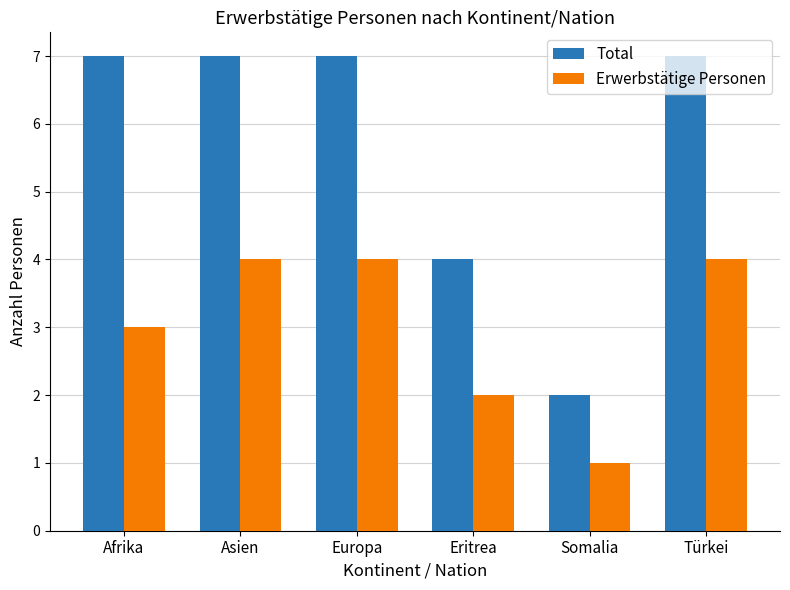

Is the value of Total at Somalia greater than the value of Erwerbstätige Personen at Europa?

No